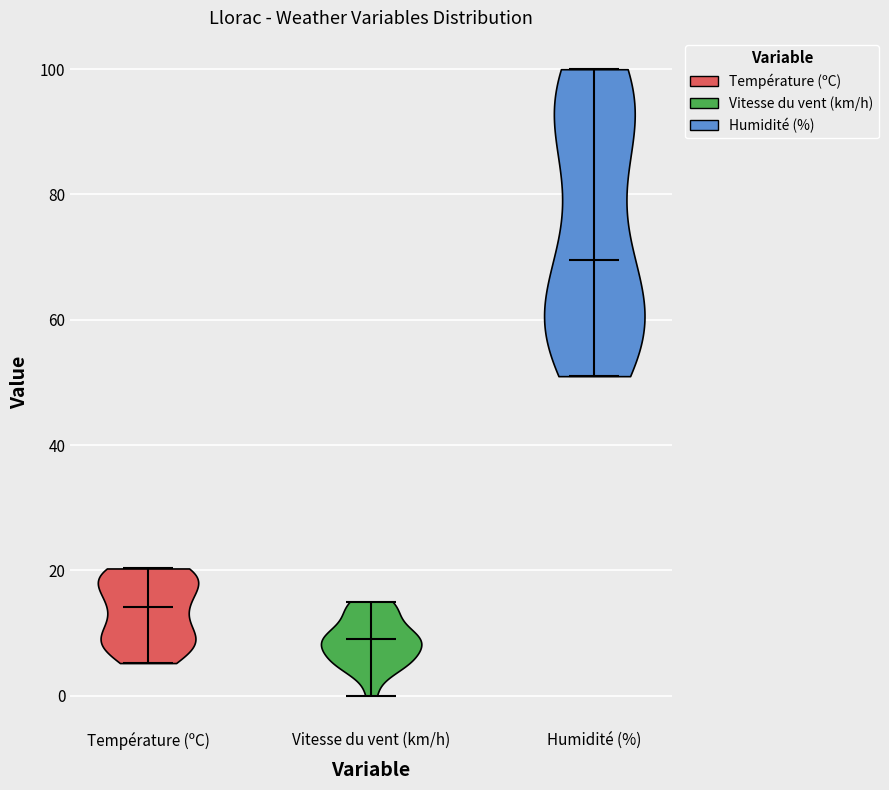

Which violin has the highest median line?

Humidité (%)